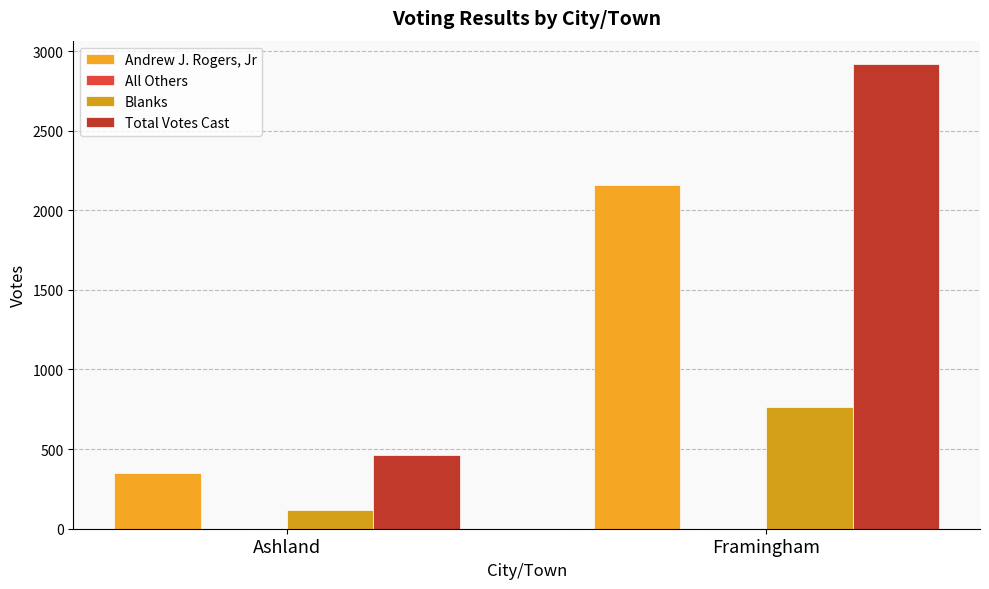

How many data points does each series have?

2